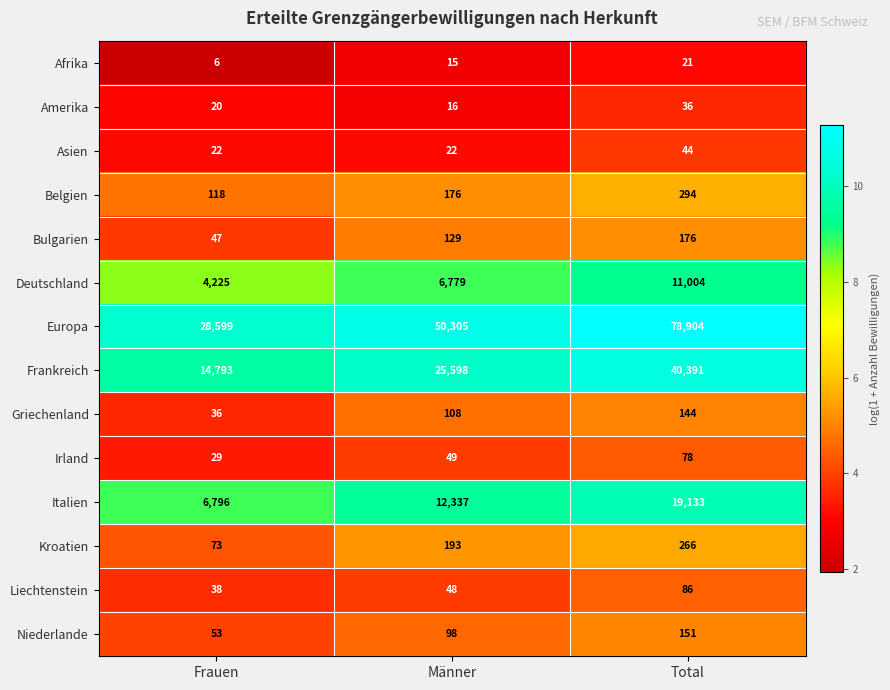

True or false: Liechtenstein has a value of 38 at Frauen.

True